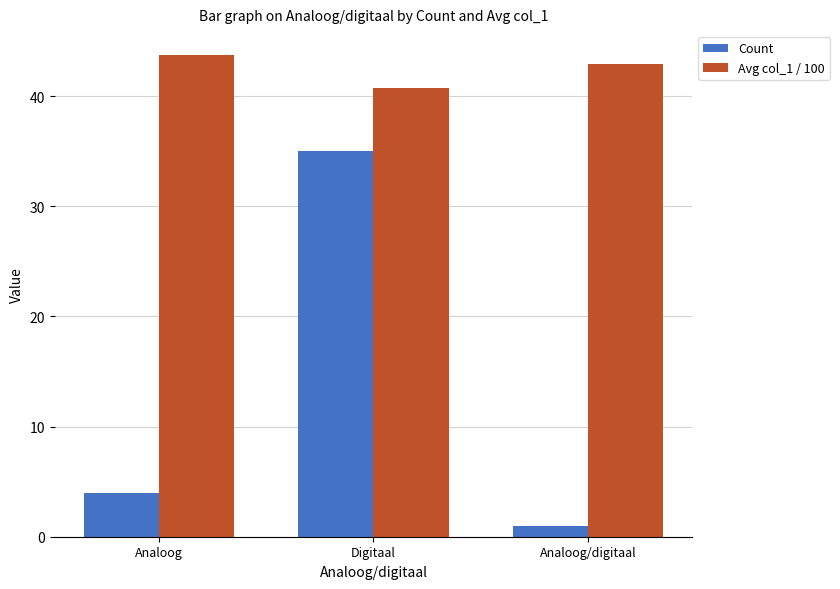

At which category does the chart reach its peak across all series?

Analoog